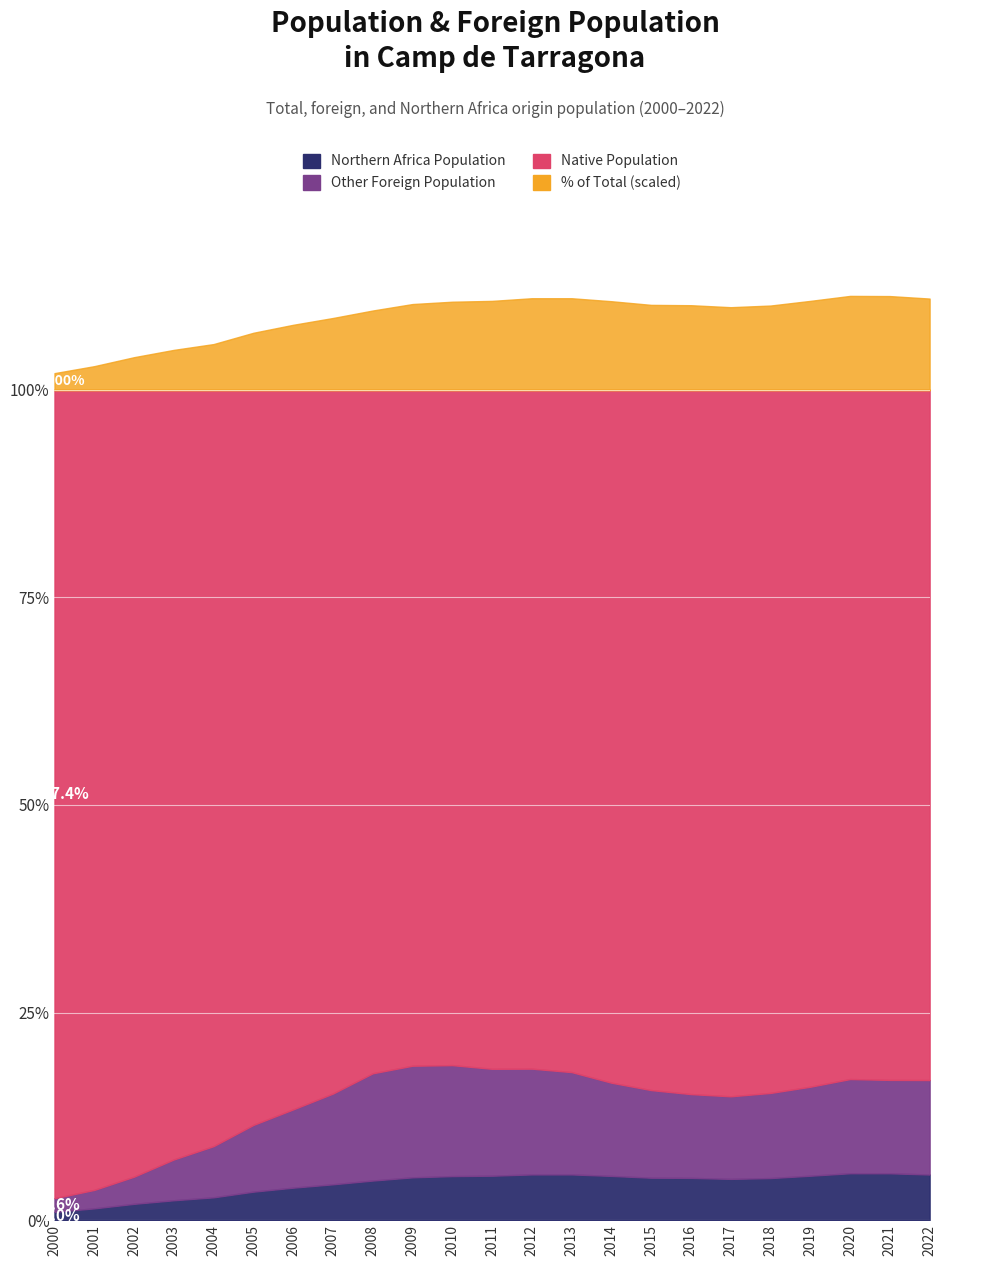

What is the maximum value for Total Population?

535907.0